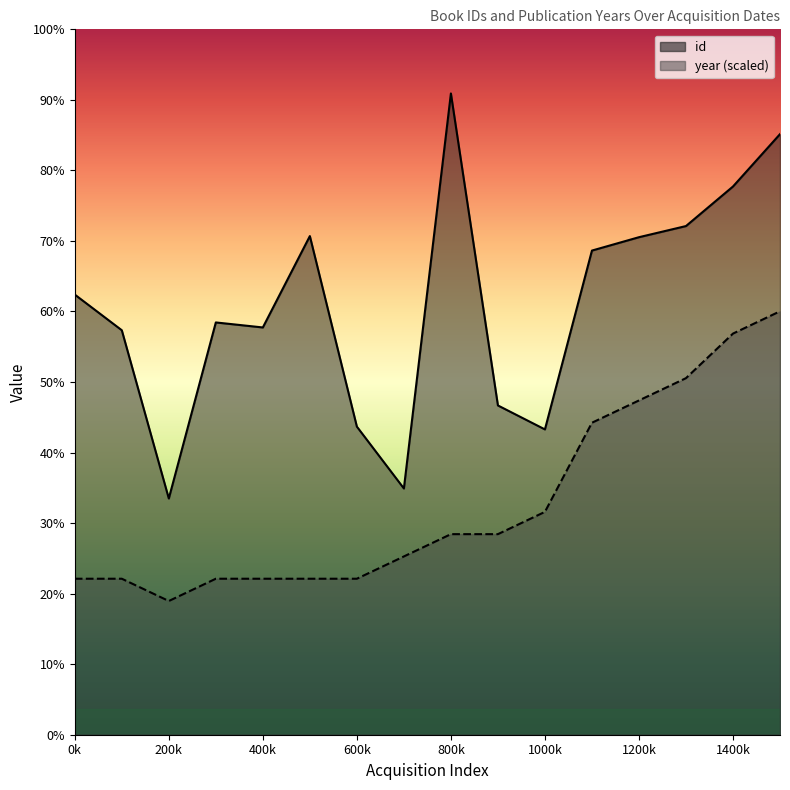

True or false: year and id cross at least once.

False